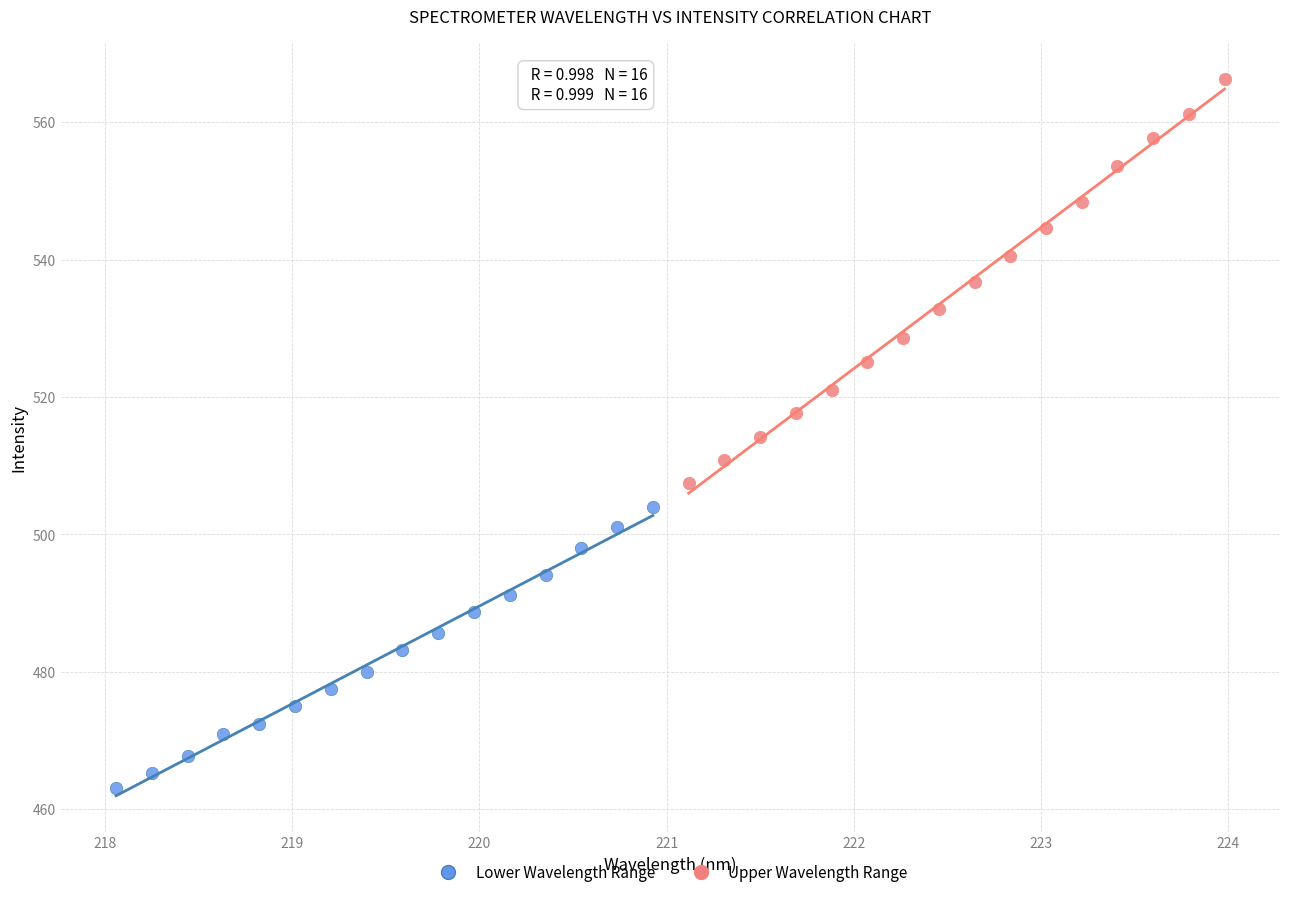

Which series reaches the maximum Y coordinate?

Upper Wavelength Range